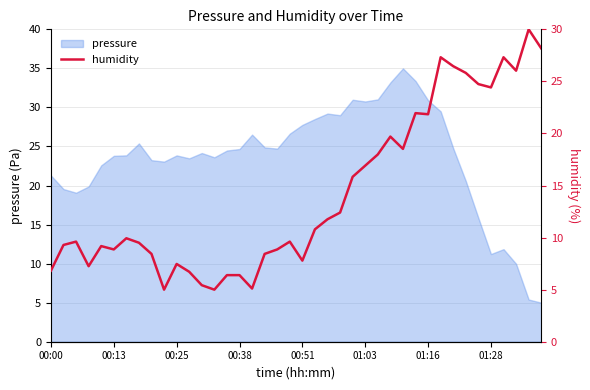

Read the value at 27.

19.7